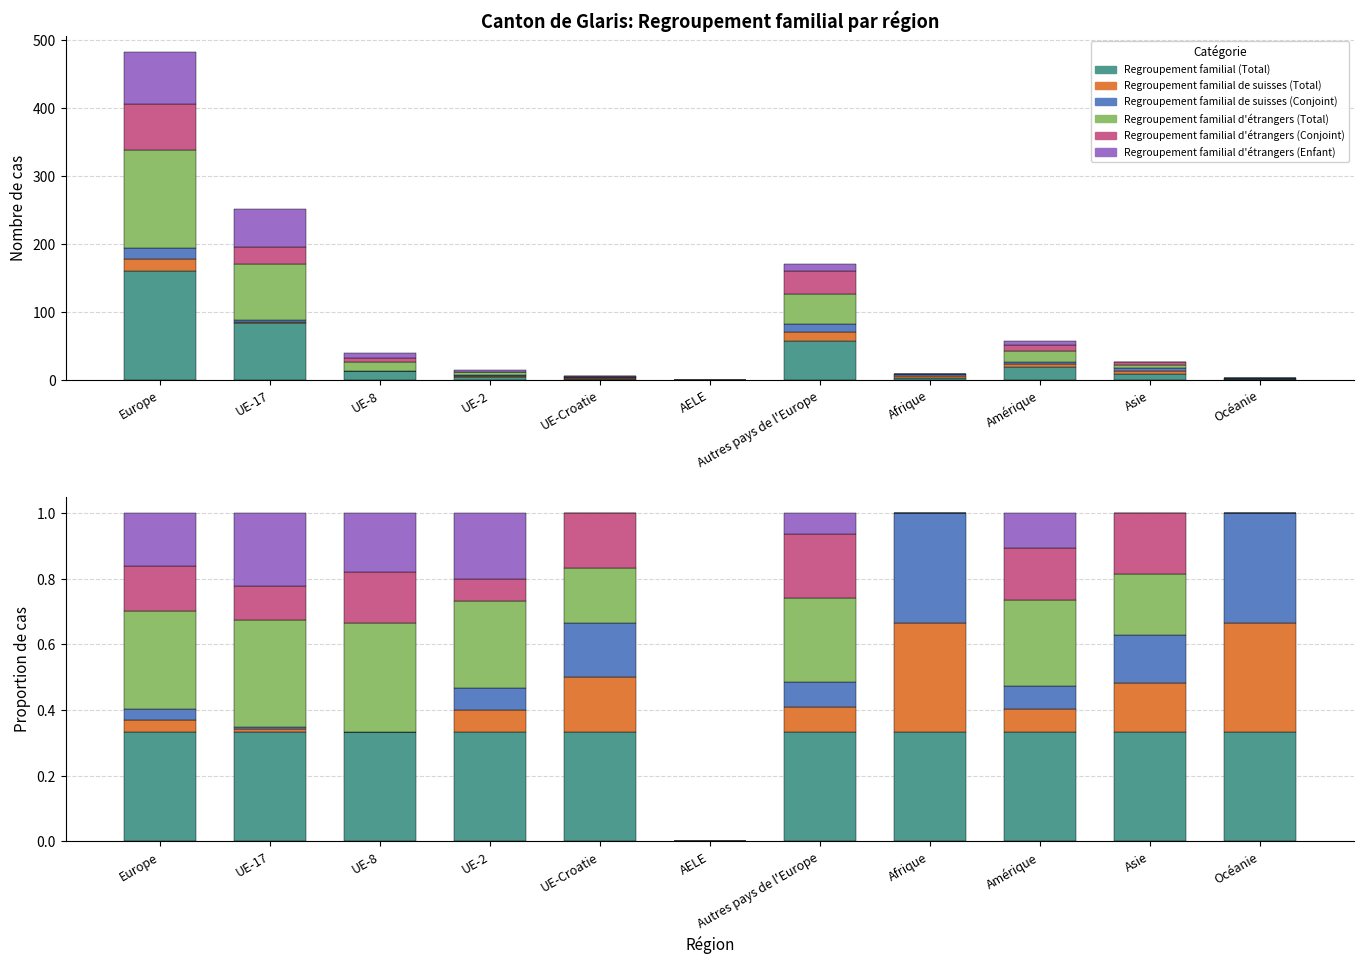

The Regroupement familial (Total) series shows 0.2 at Autres pays de l'Europe. True or false?

False